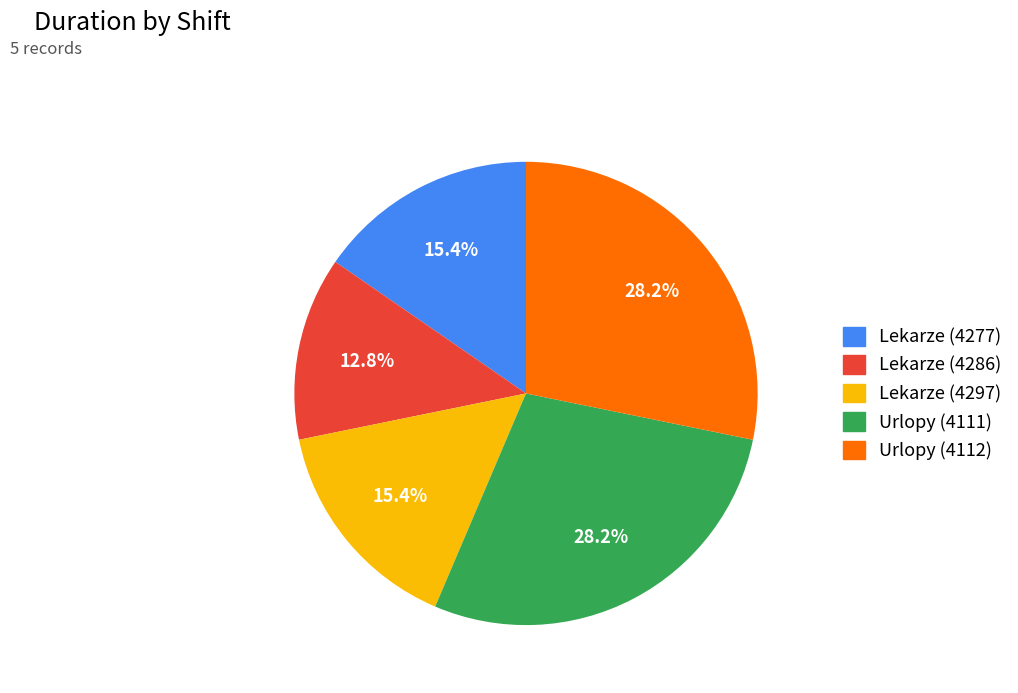

Count the number of slices in the pie.

5